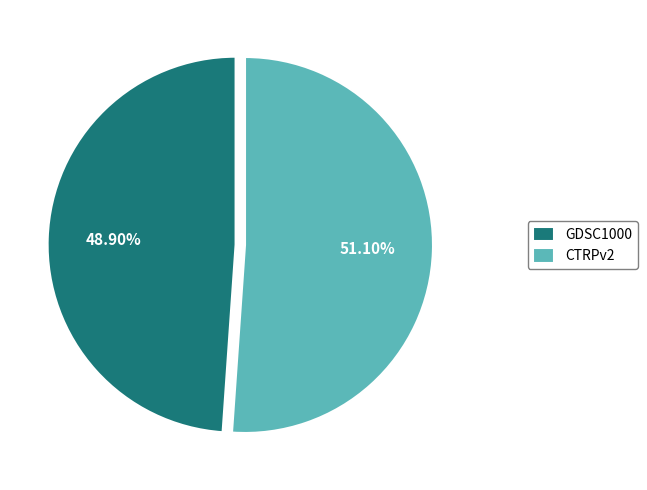

How many segments does this pie chart have?

2